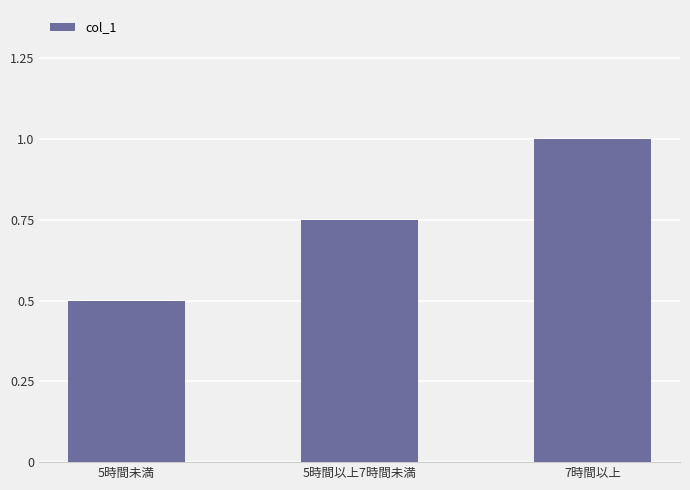

Are the bars grouped side by side (vs. stacked)?

No